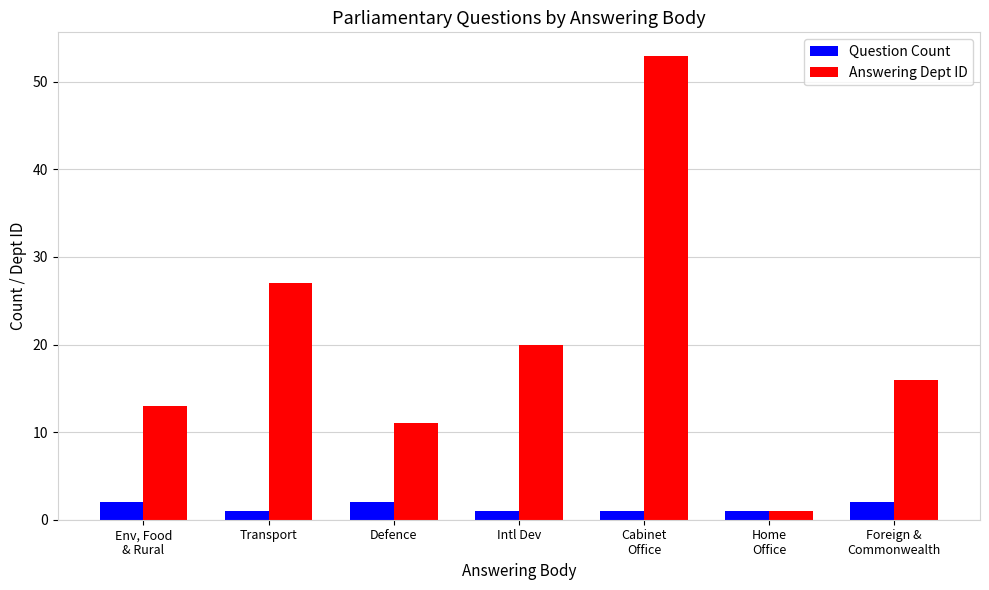

What is the sum of the Question Count values at Intl Dev and Foreign &
Commonwealth?

3